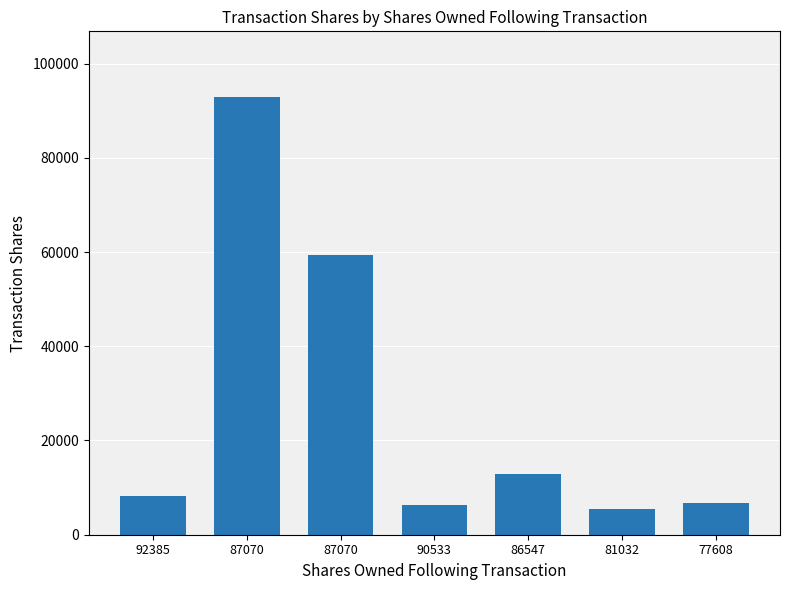

Count the number of categories in the chart.

7